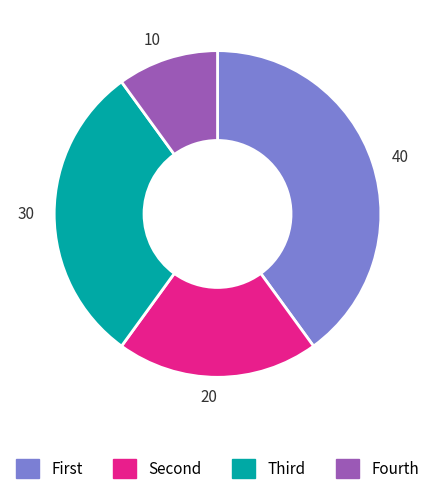

Count the number of slices in the pie.

4